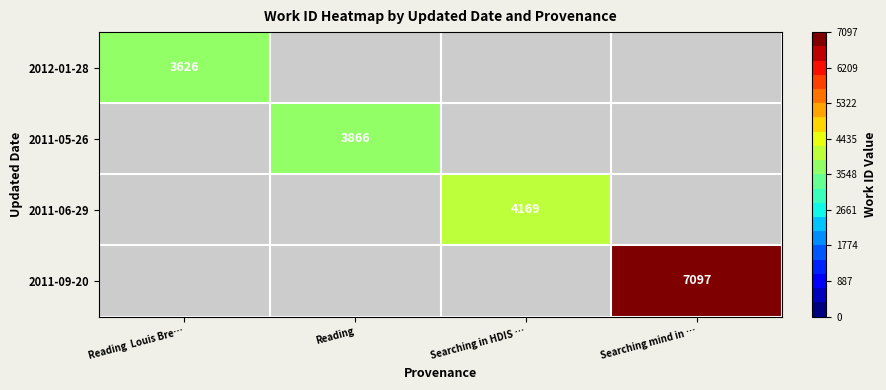

Is it true that 2011-05-26 equals 5427 at Reading?

False